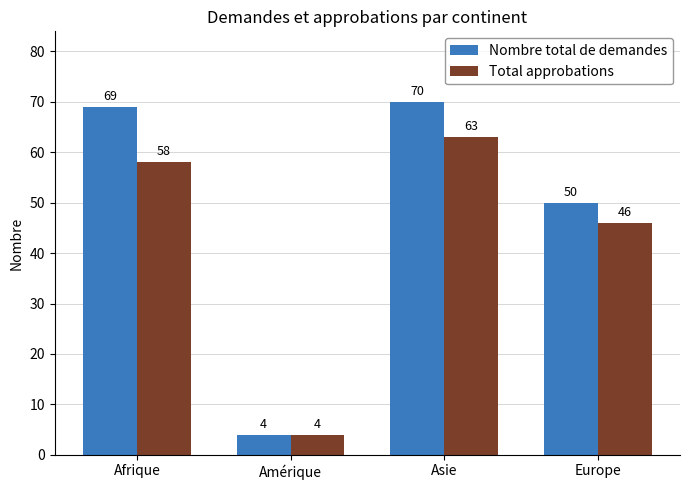

What is the sum of all Nombre total de demandes values?

193